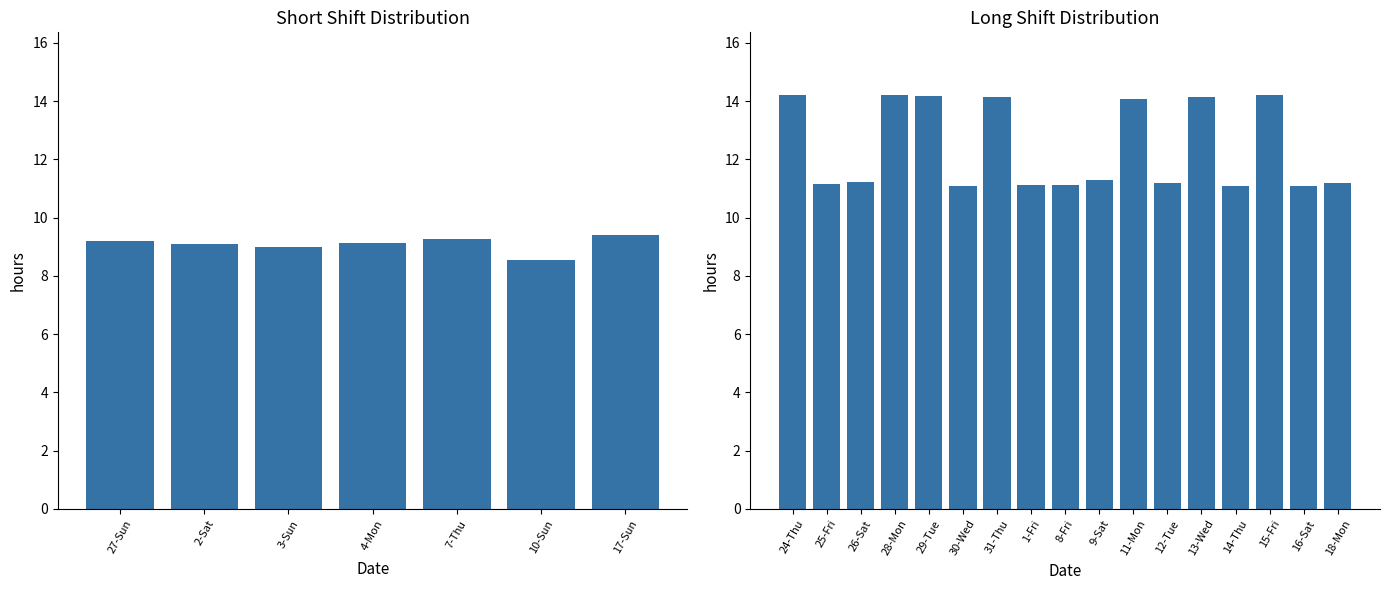

Rank the categories by value from highest to lowest.

24-Thu, 28-Mon, 15-Fri, 29-Tue, 31-Thu, 13-Wed, 11-Mon, 9-Sat, 26-Sat, 12-Tue, 18-Mon, 25-Fri, 1-Fri, 8-Fri, 30-Wed, 16-Sat, 14-Thu, 17-Sun, 7-Thu, 27-Sun, 4-Mon, 2-Sat, 3-Sun, 10-Sun